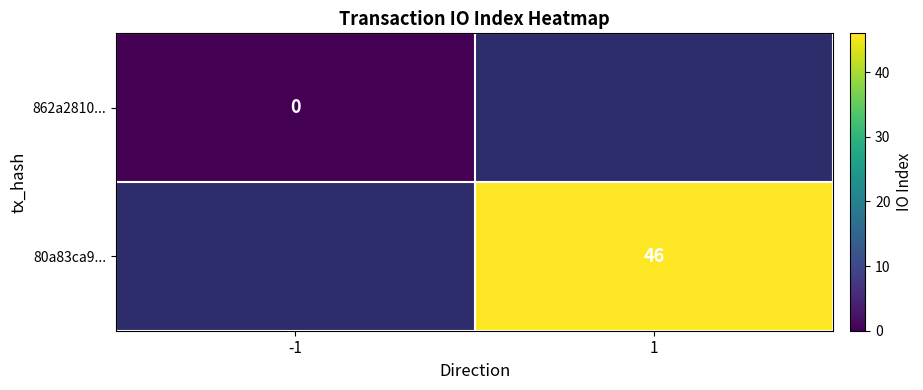

True or false: 80a83ca9... has a value of 31 at 1.

False